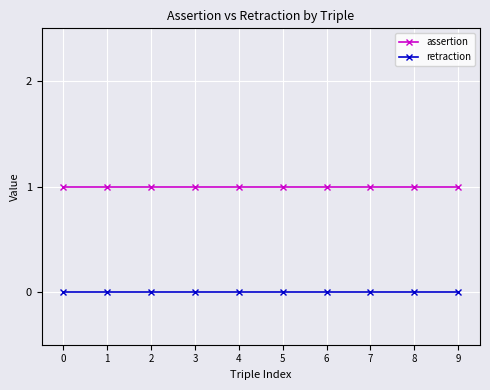

Reading right to left, list all the values displayed in this chart.

assertion: 1	1	1	1	1	1	1	1	1	1
retraction: 0	0	0	0	0	0	0	0	0	0